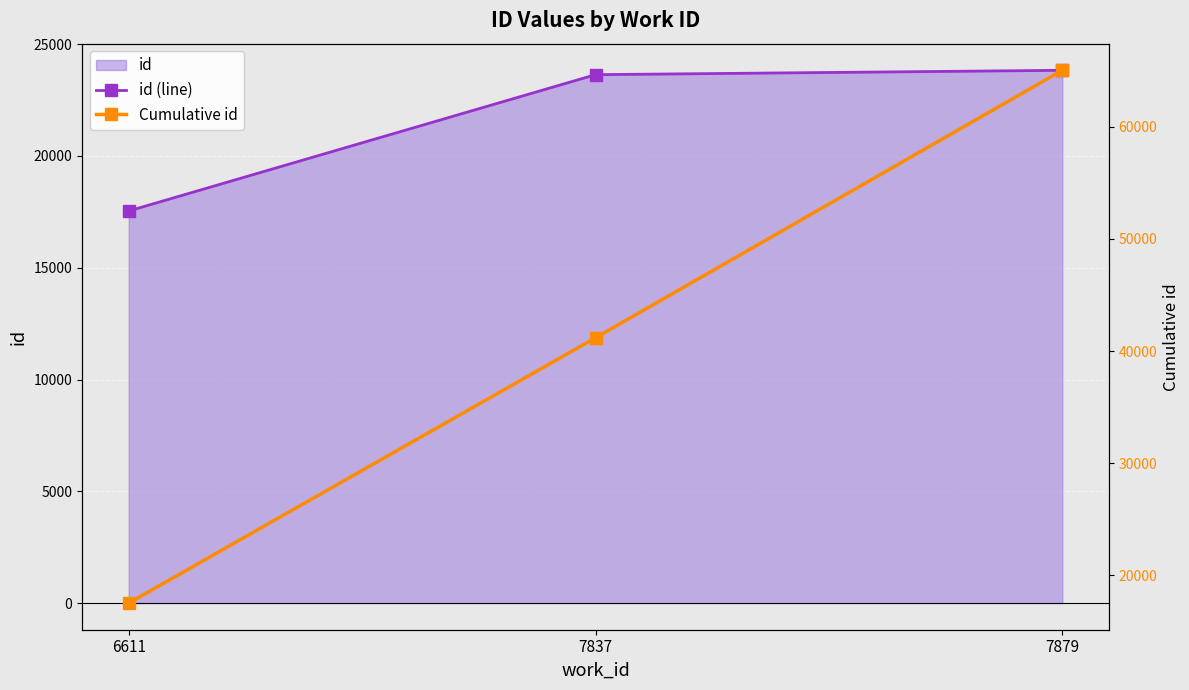

Where does the id (line) series first go above 23638?

7879